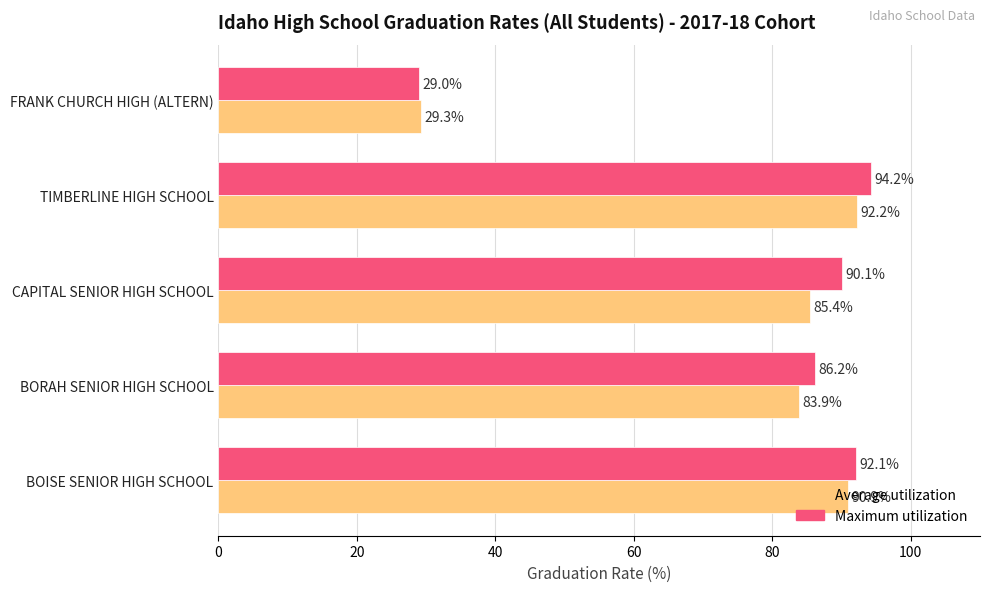

What value does the Average utilization series have at BORAH SENIOR HIGH SCHOOL?

83.9